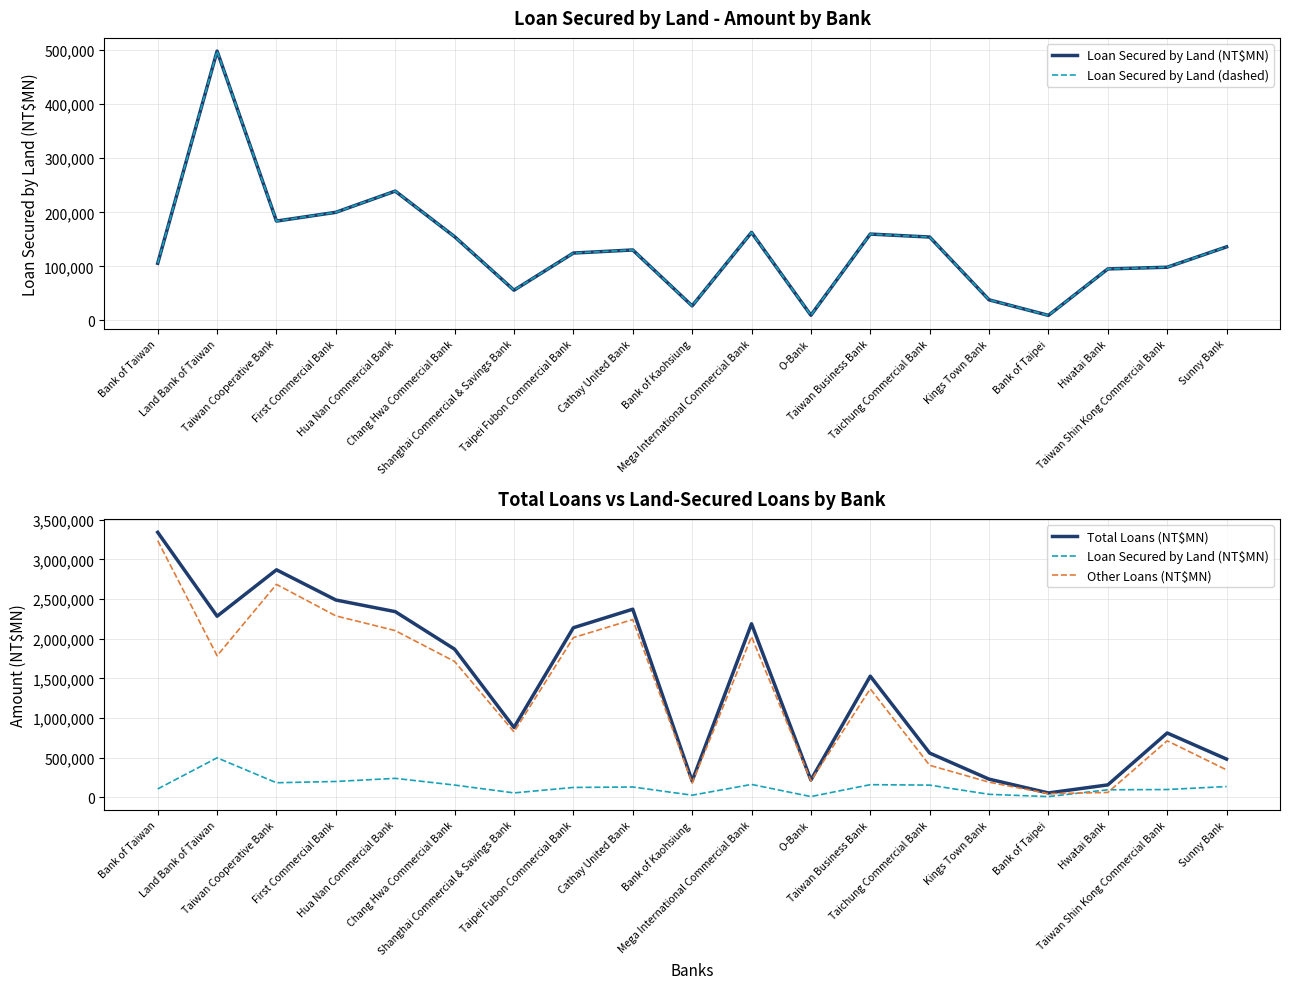

What is the smallest value displayed?

9382